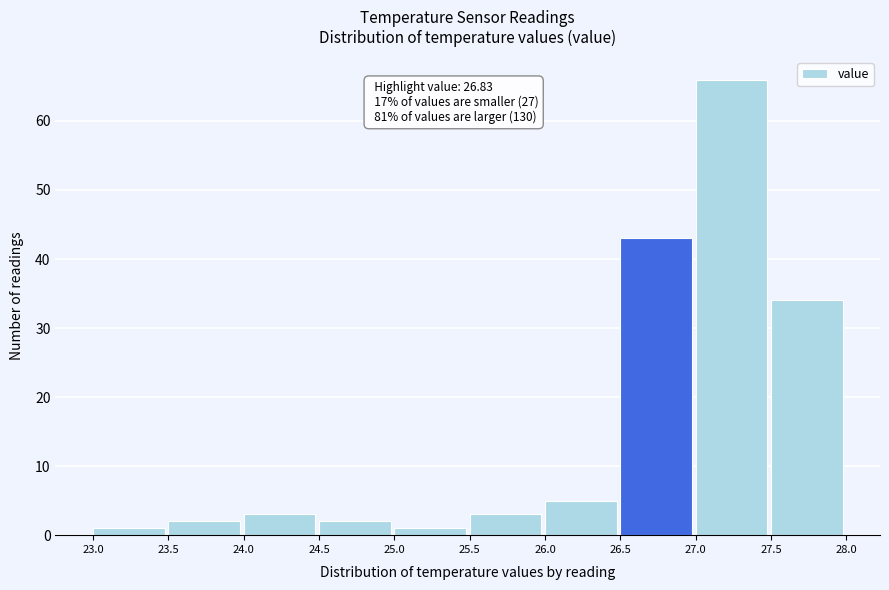

Which range on the x-axis has the tallest bar?

27.0 to 27.5